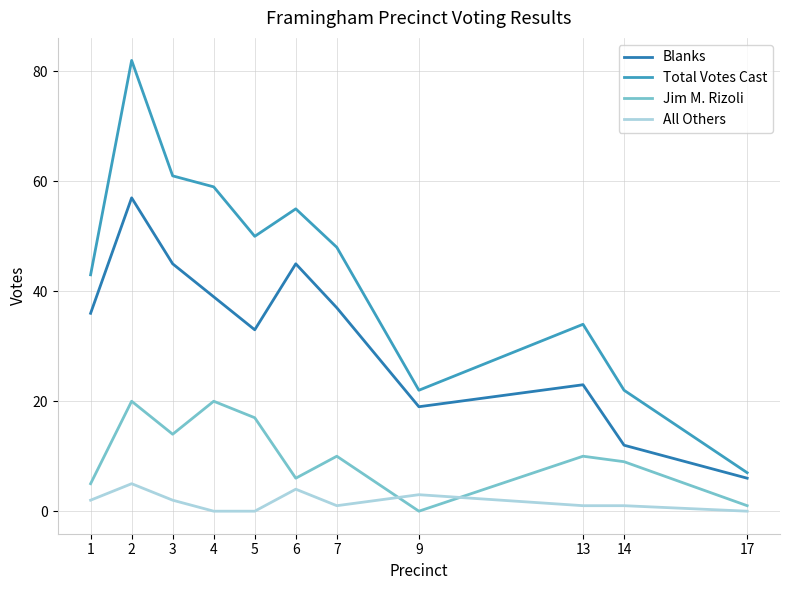

Is it true that Total Votes Cast equals 22 at 14?

True